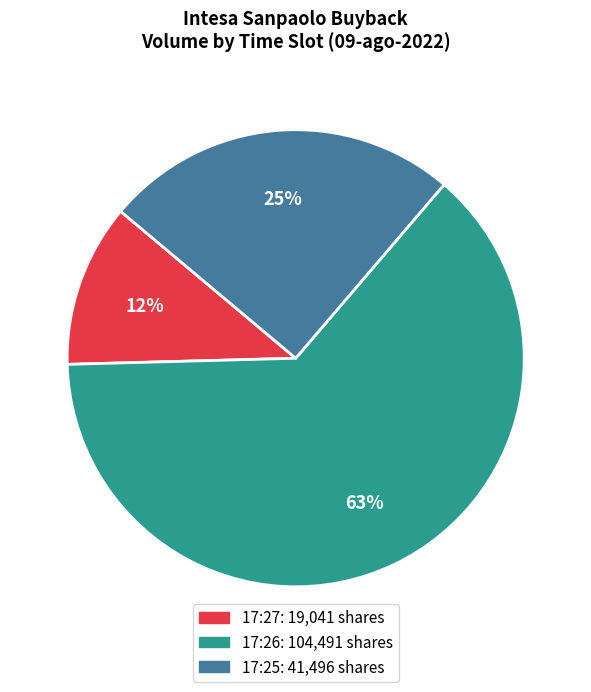

Is there any slice that represents more than half of the pie?

Yes